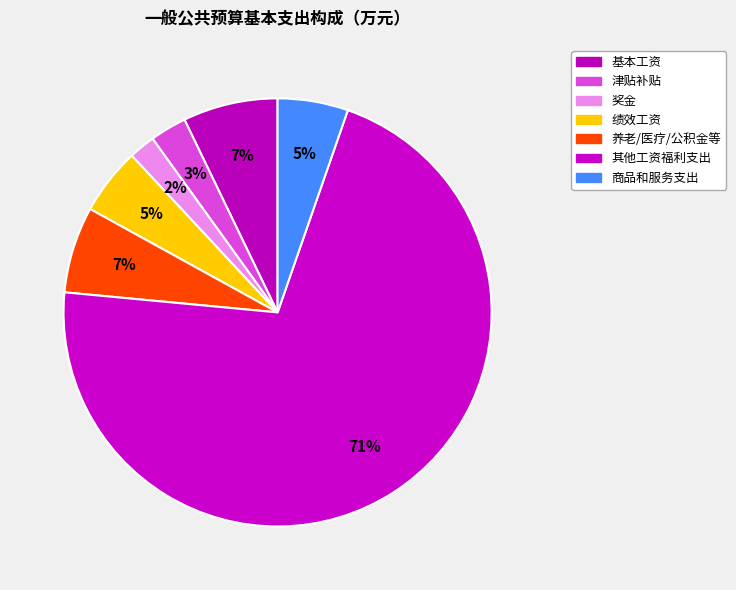

How many slices are in this pie chart?

7